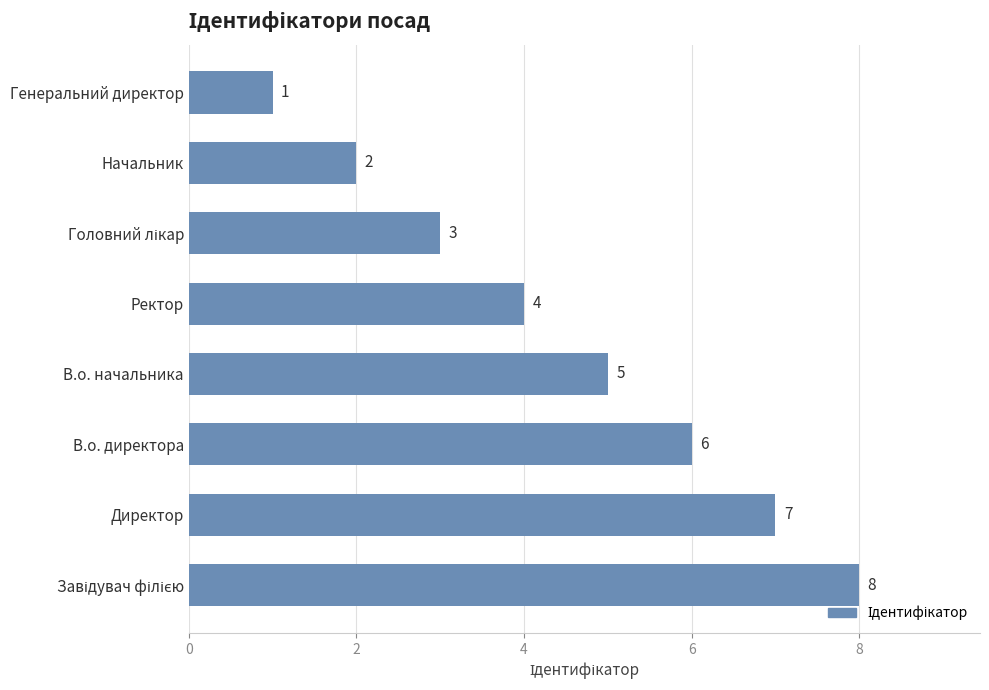

At which category does the chart reach its minimum across all series?

Генеральний директор